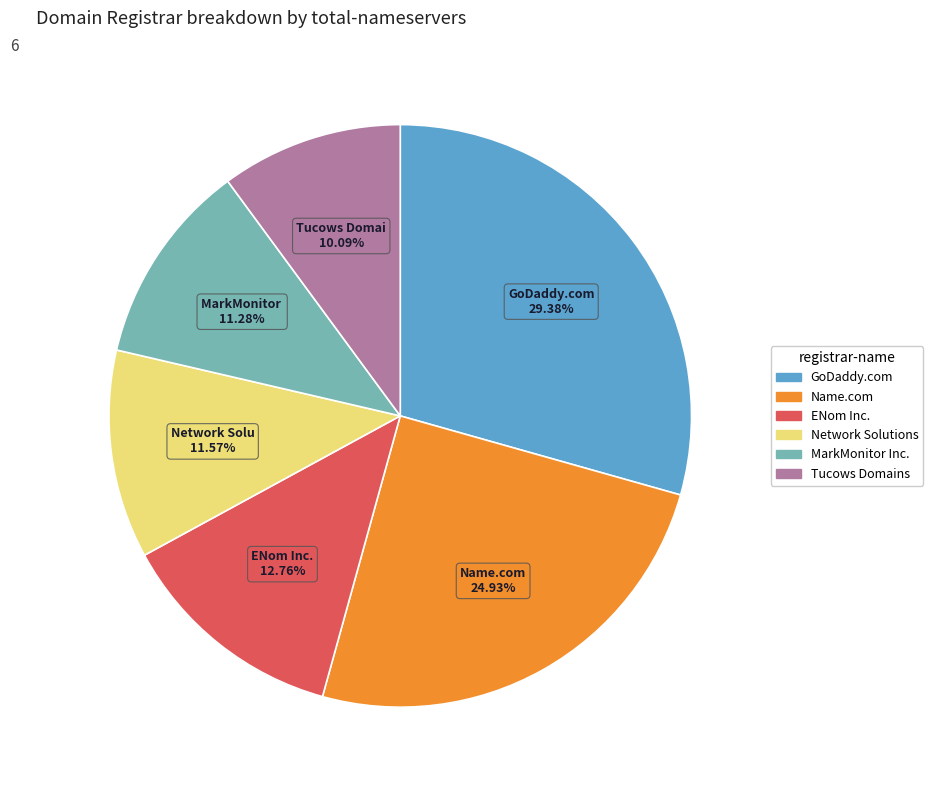

Count the number of slices in the pie.

6